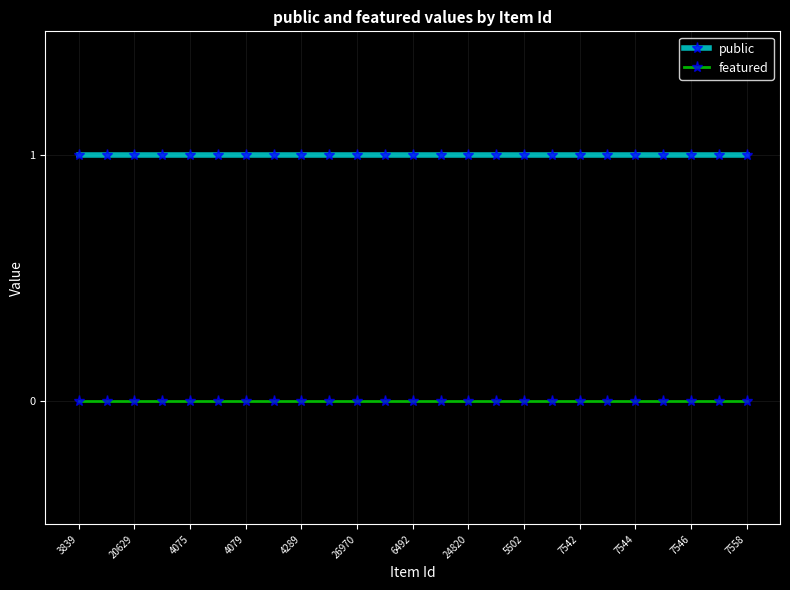

Which series has the largest total across all categories?

public